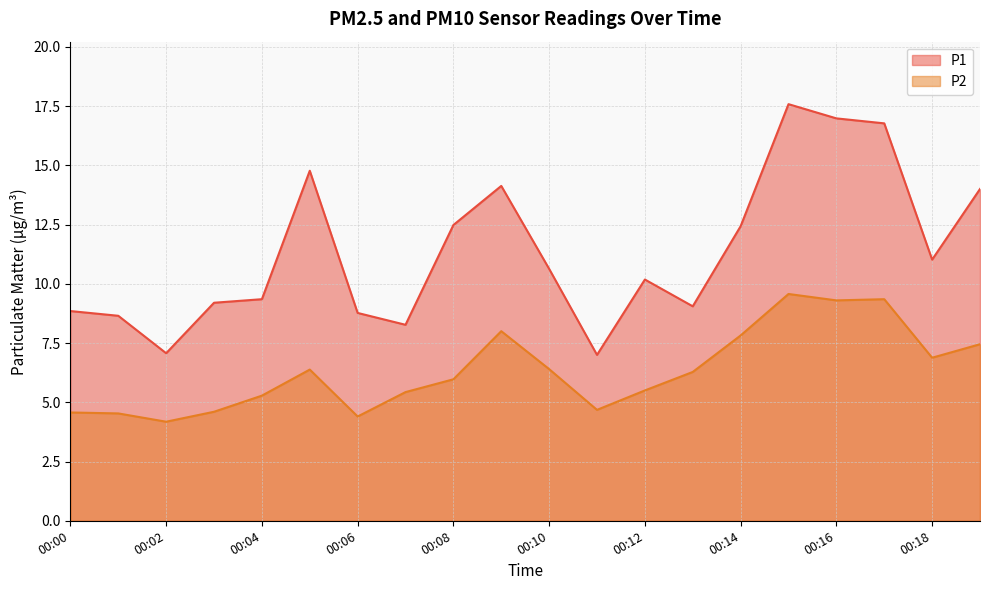

What is the sum of the P2 values at 00:03 and 00:14?

12.4